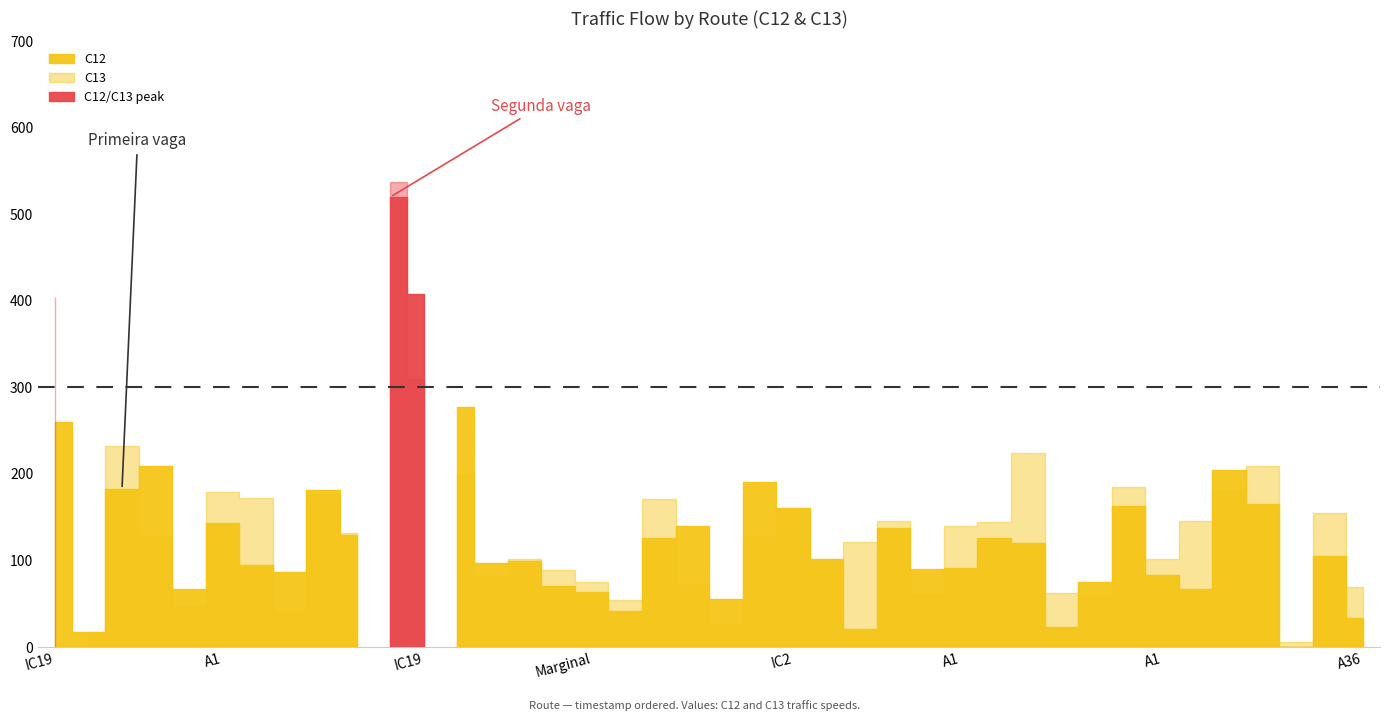

At how many categories does at least one series exceed 49?

38